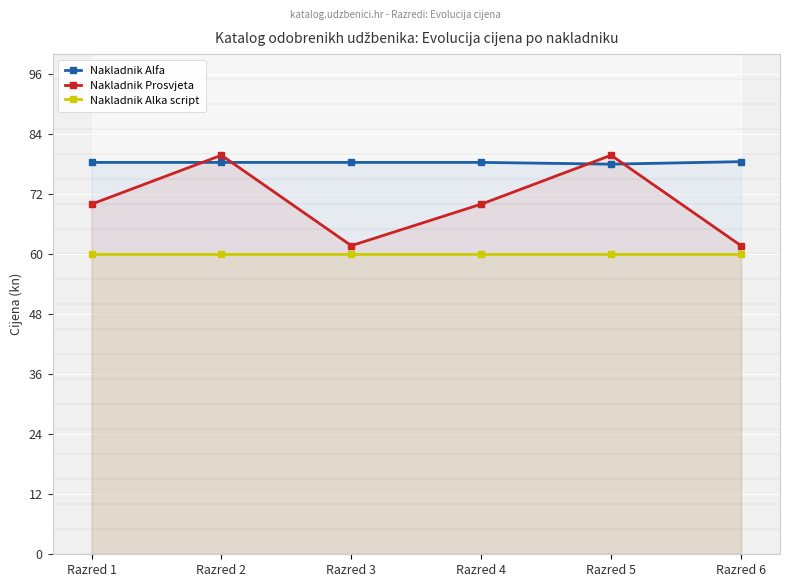

What is the average value of the Nakladnik Alfa series?

78.3